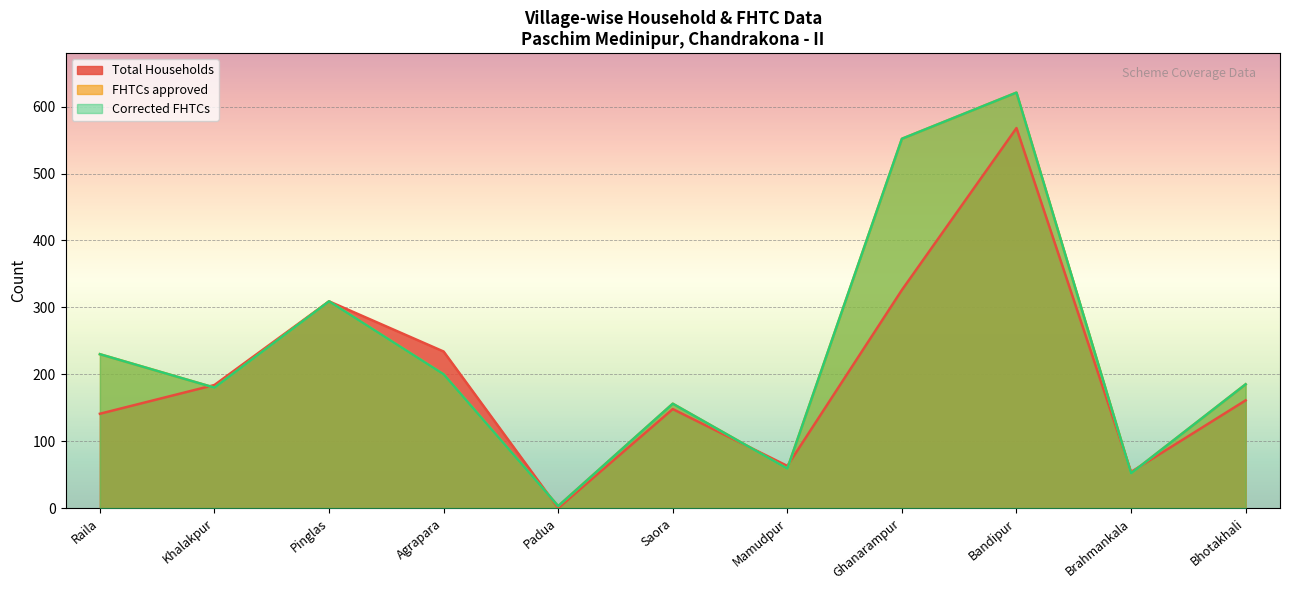

What are all the series names shown in the legend?

Total Households, FHTCs approved, Corrected FHTCs